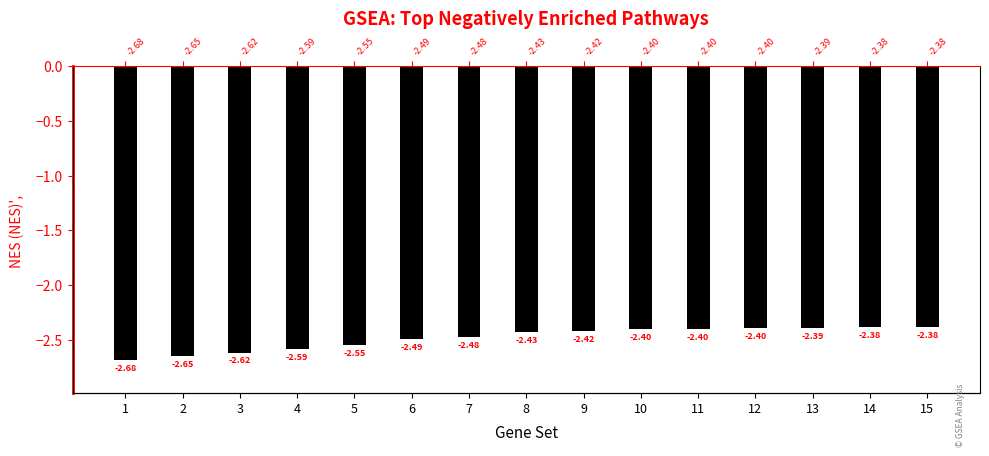

What is the value of the 10th bar from the left?

-2.4